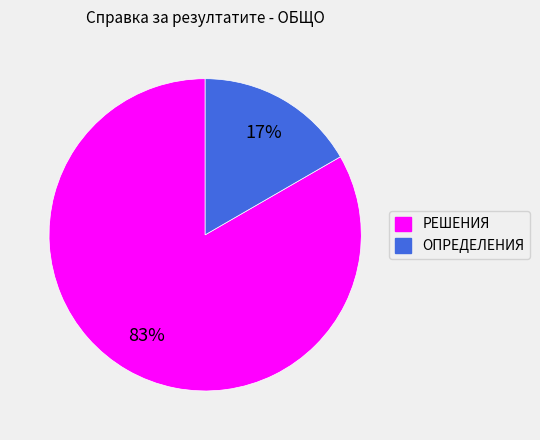

How many slices are in this pie chart?

2